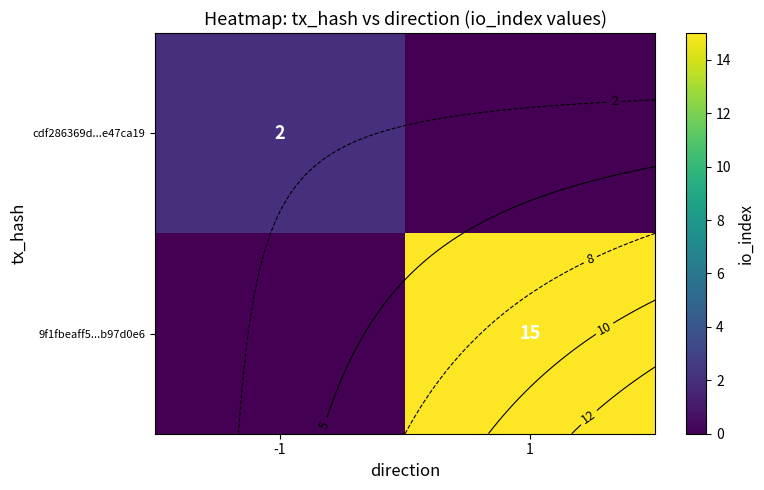

Count the cdf286369d...e47ca19 values in the range 0 to 2.

2